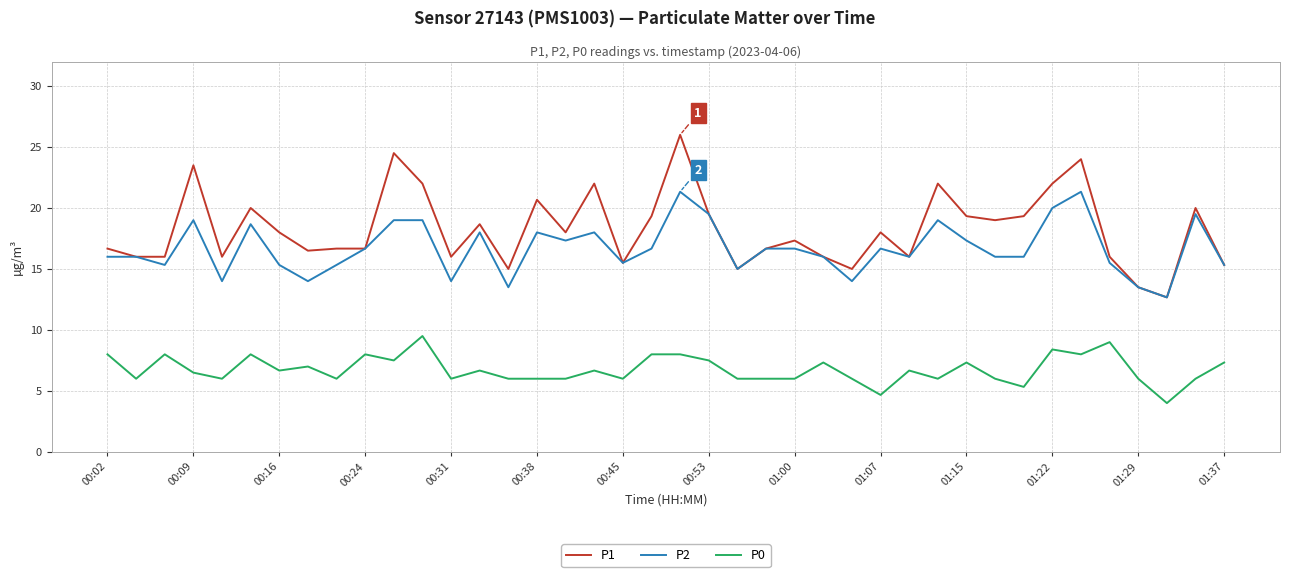

Which series has the widest spread of values?

P1